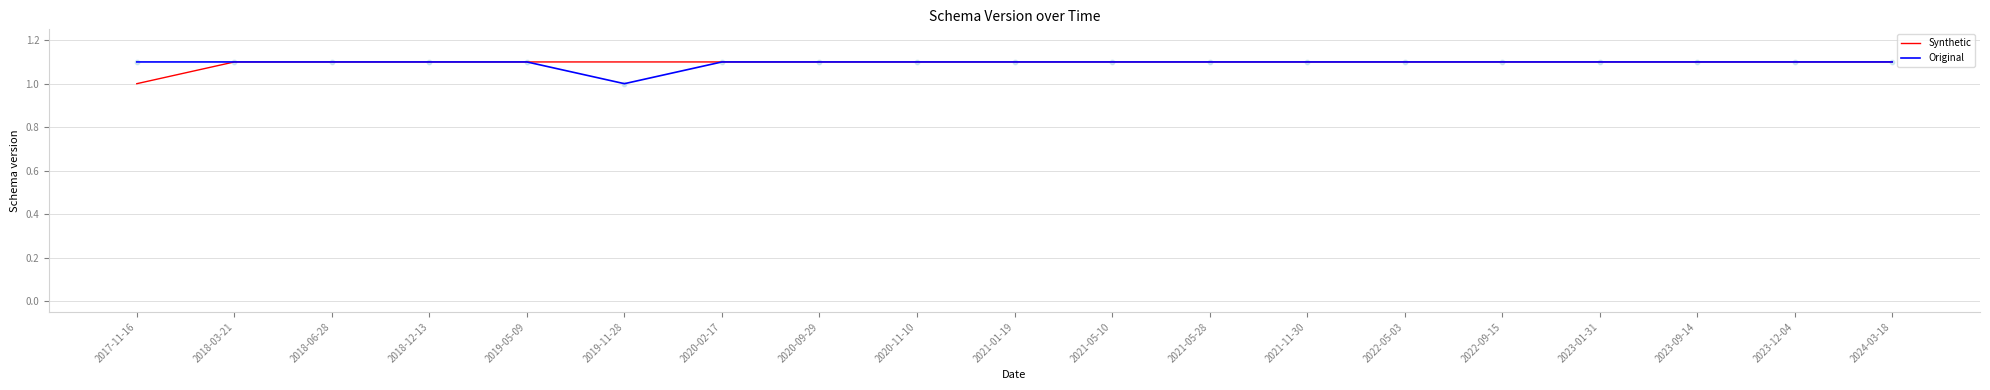

What is the total value across all series at 2020-02-17?

2.2